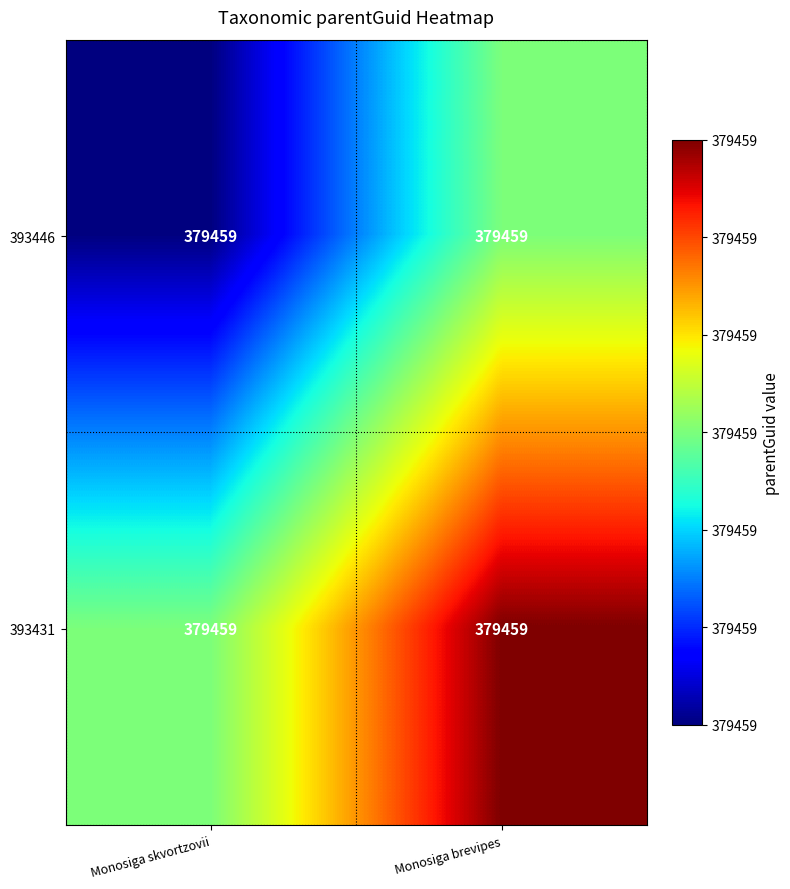

The 393431 series shows 0.3 at Monosiga brevipes. True or false?

False